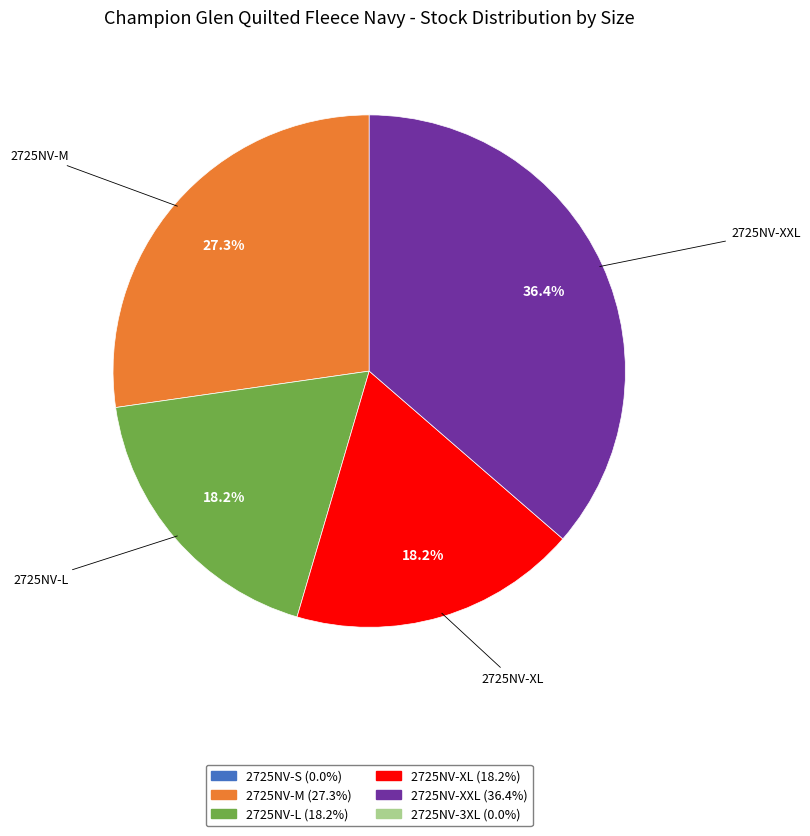

Is there a majority slice in this chart?

No